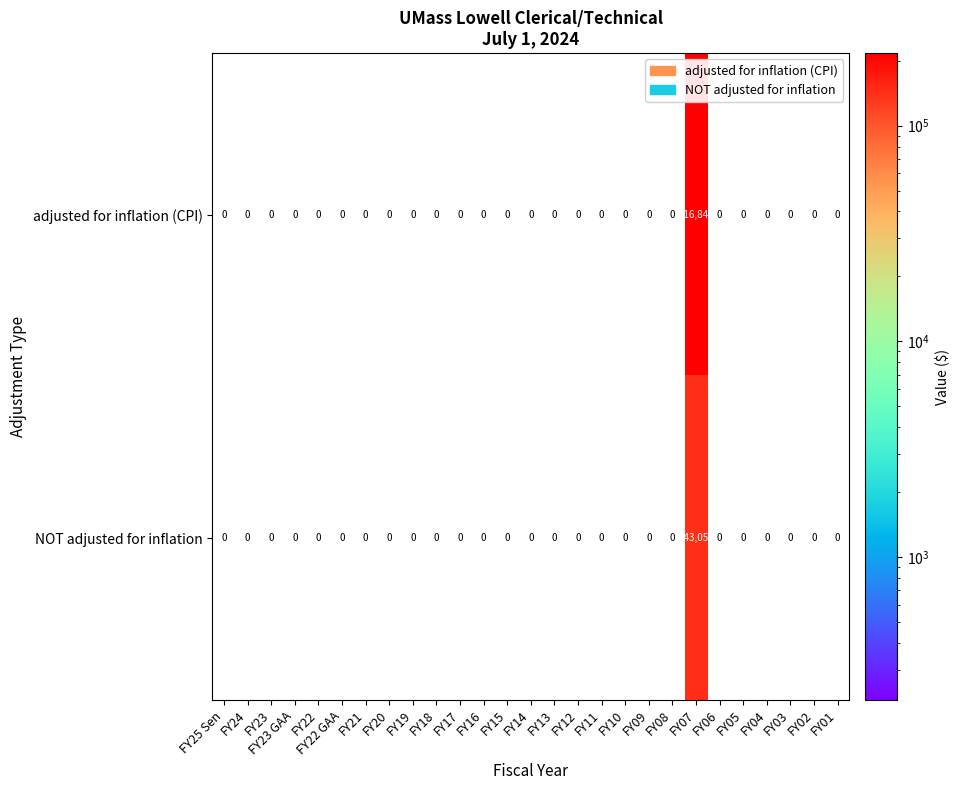

What is the average value of the adjusted for inflation (CPI) series?

8031